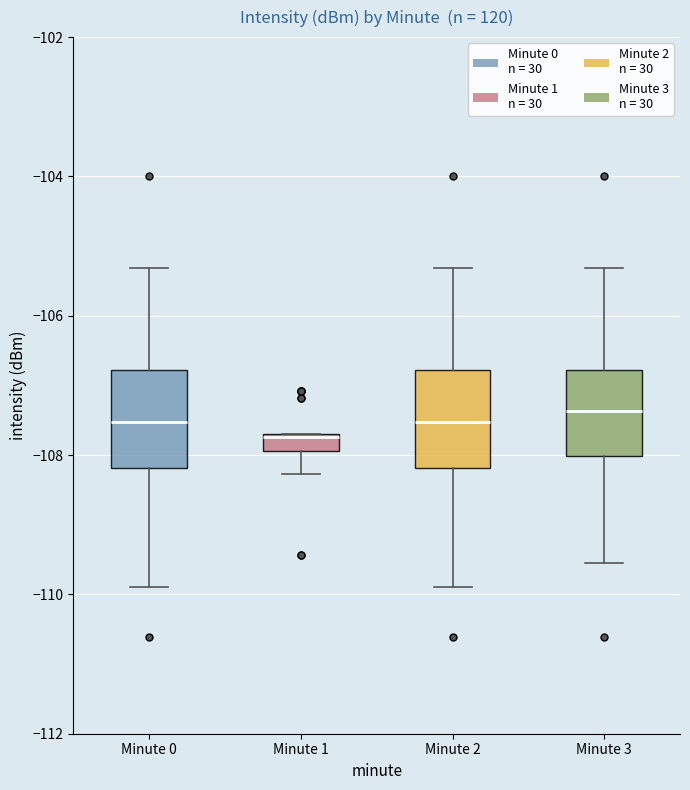

Where is the upper edge of the box for Minute 1 on the y-axis? The values are not printed on the chart, so give them approximately, as read against the axis.

-107.8